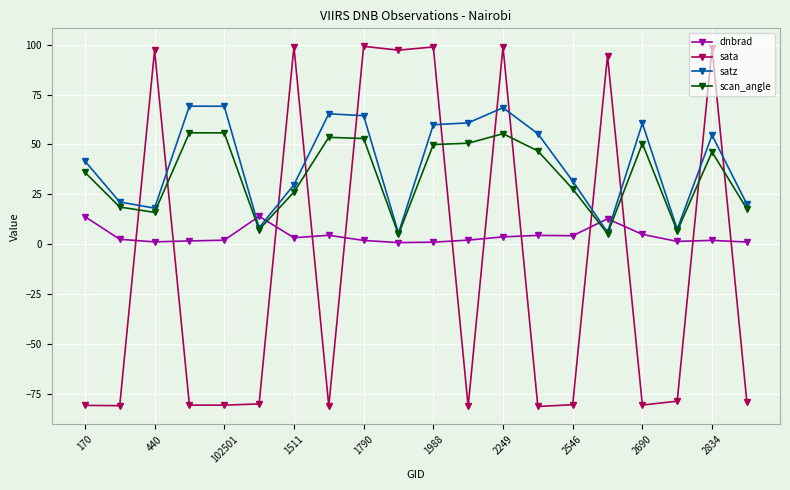

What is the highest value of the sata series?

99.2